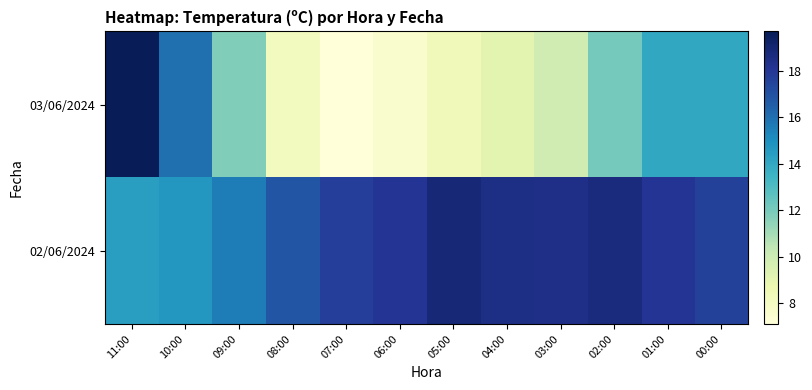

Which category has the highest value across all series?

11:00